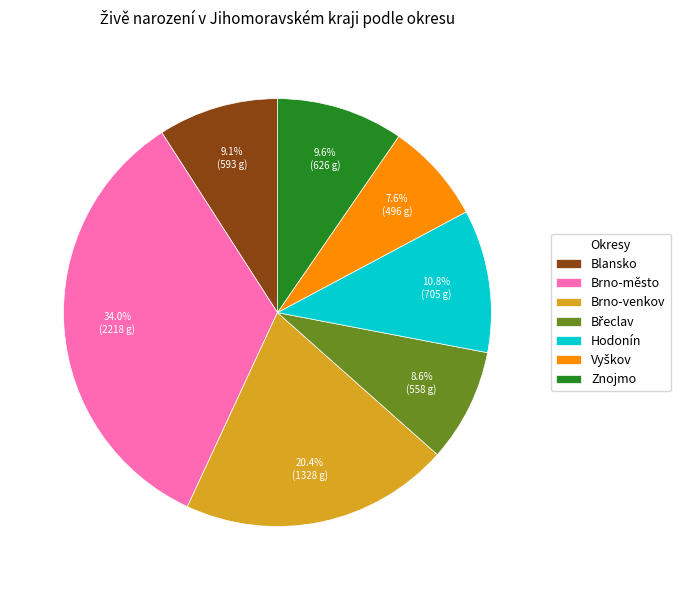

True or false: Znojmo accounts for 10% of the total.

True